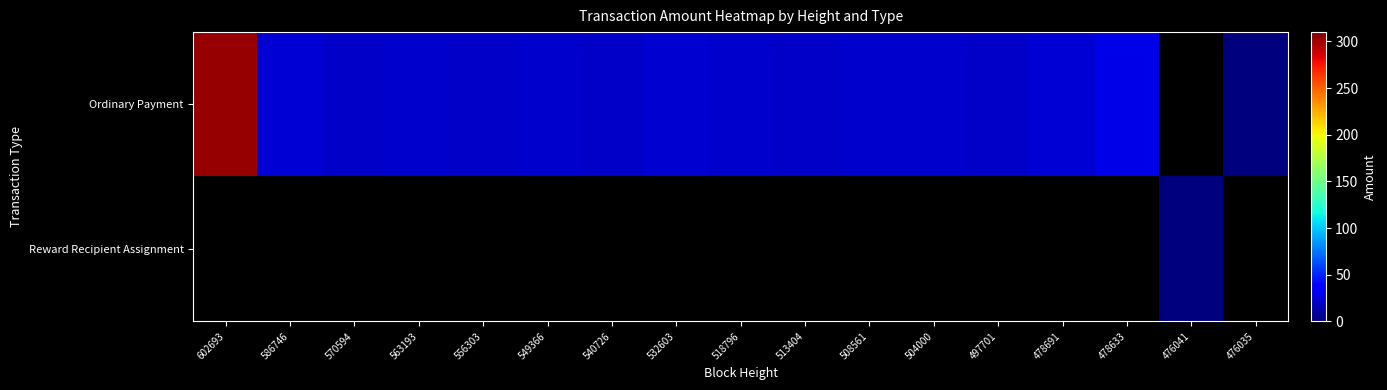

How many distinct data groups are displayed?

2